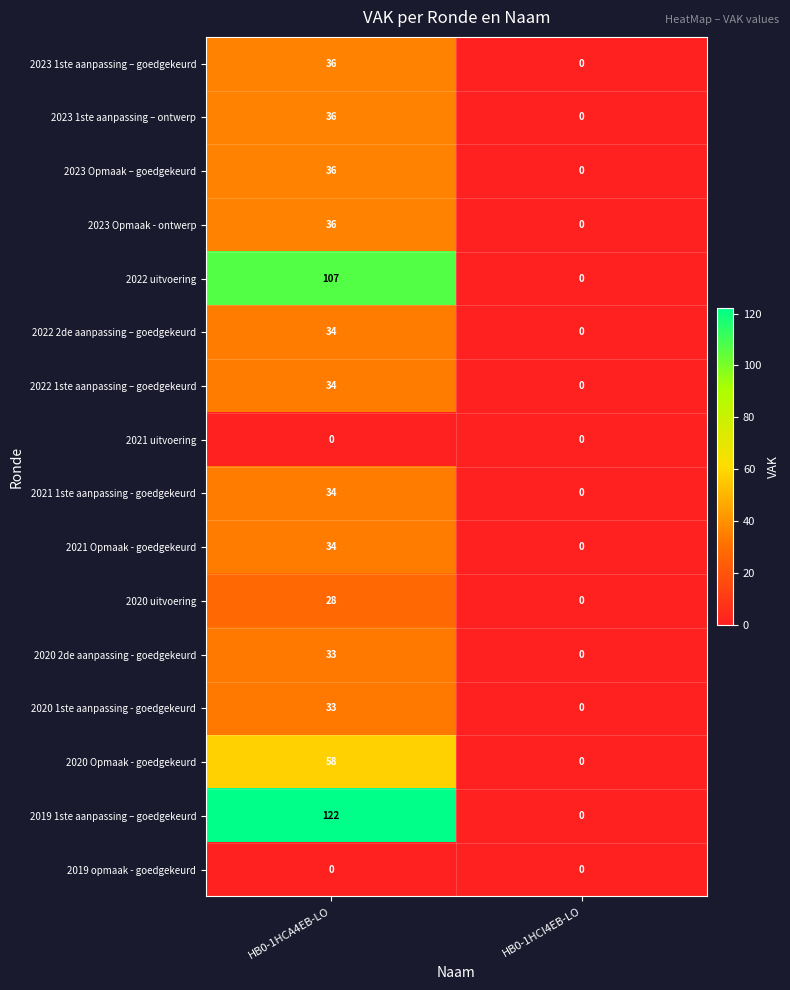

True or false: 2020 2de aanpassing - goedgekeurd has a value of 17 at HB0-1HCA4EB-LO.

False